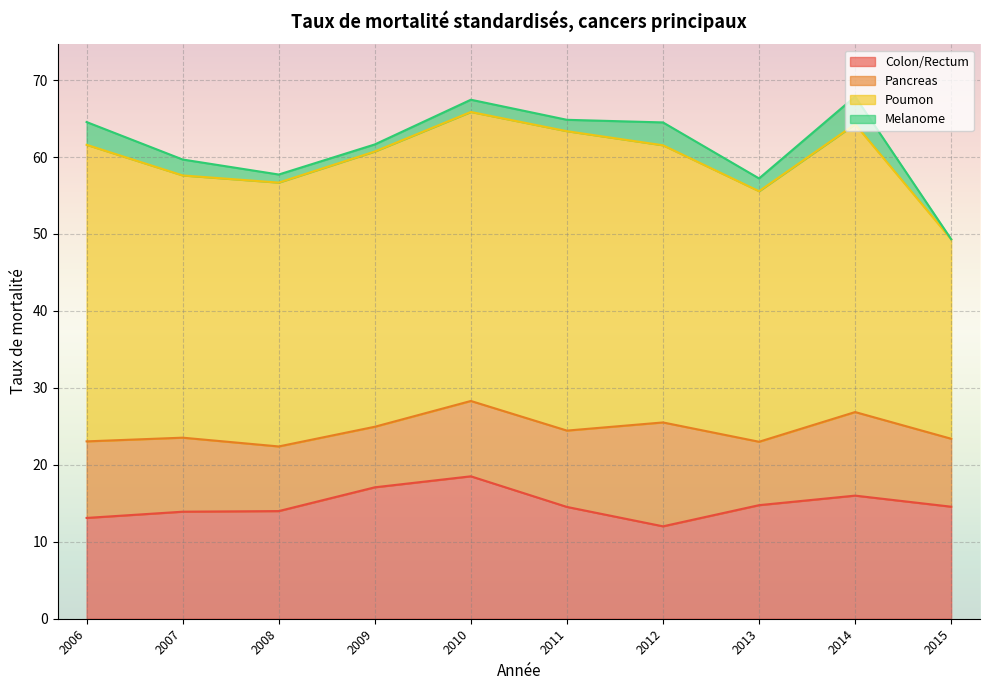

At which label does Colon/Rectum first exceed 14?

2009